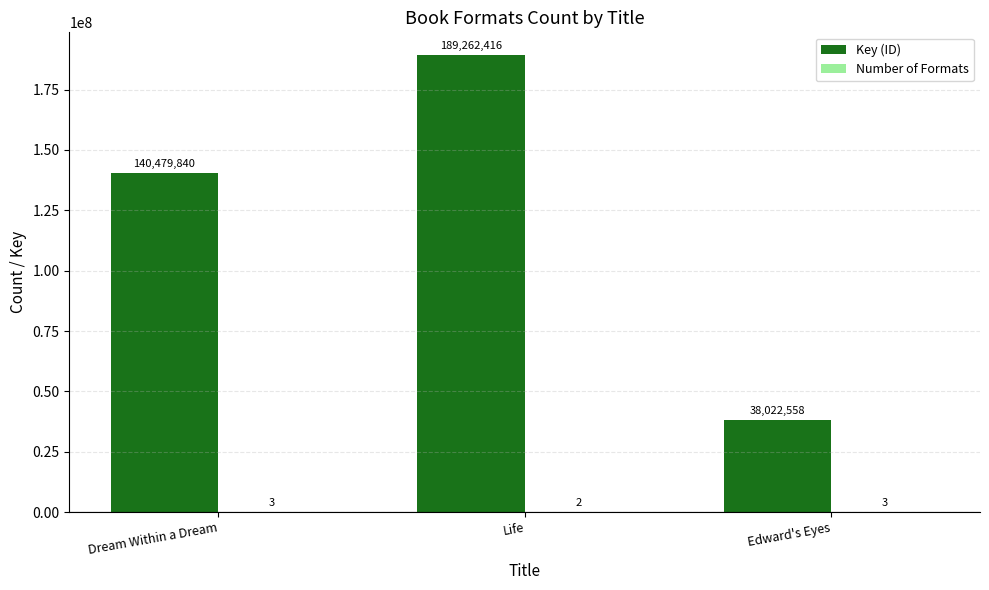

Which series has the widest spread of values?

Key (ID)